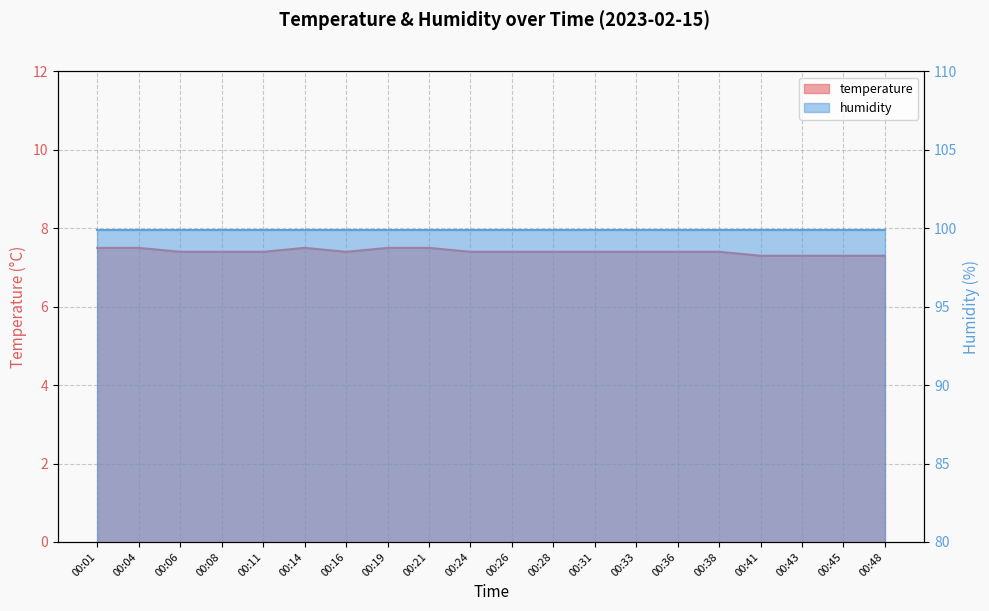

At which label is the value closest to 7?

00:41